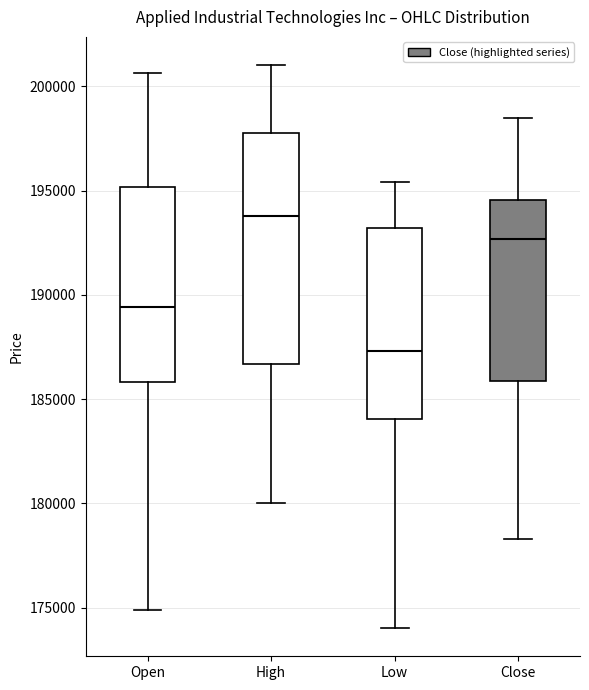

Which box has the lowest median line?

Low